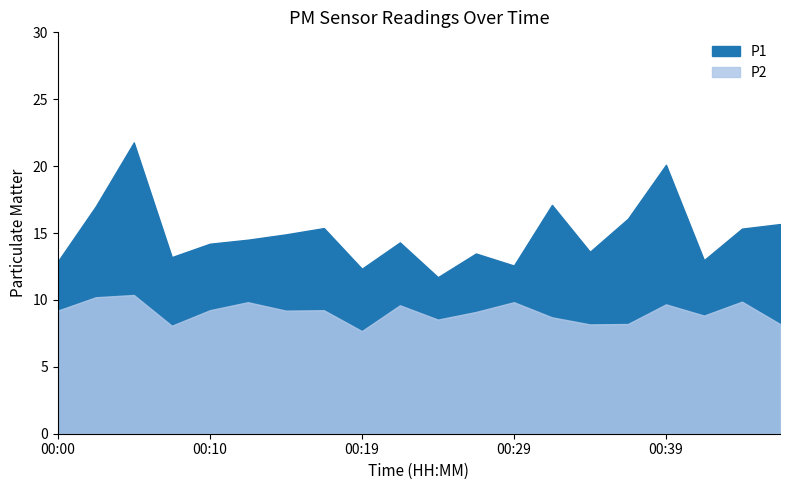

What is the difference between the highest and lowest values at 00:37?

7.9